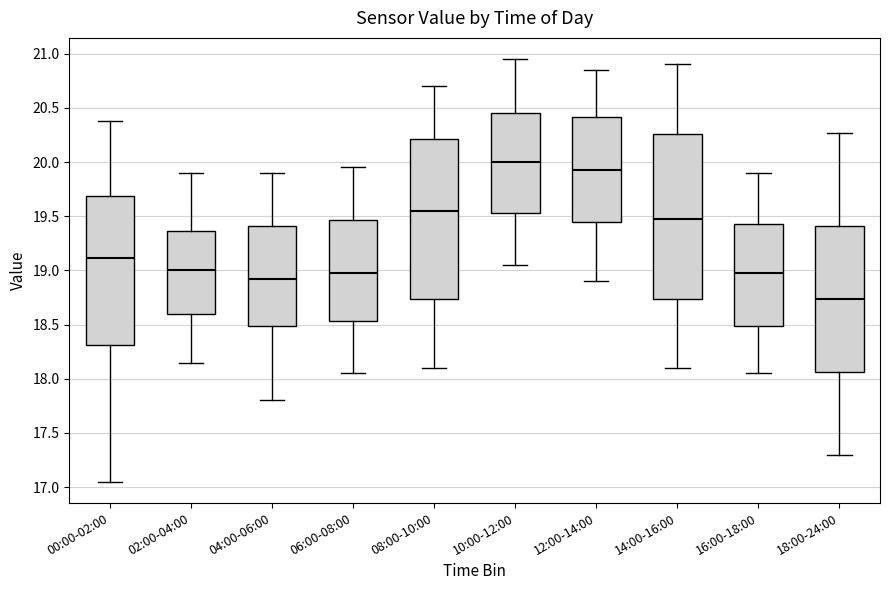

Comparing the boxes themselves (not the whiskers), which one is the tallest?

14:00-16:00